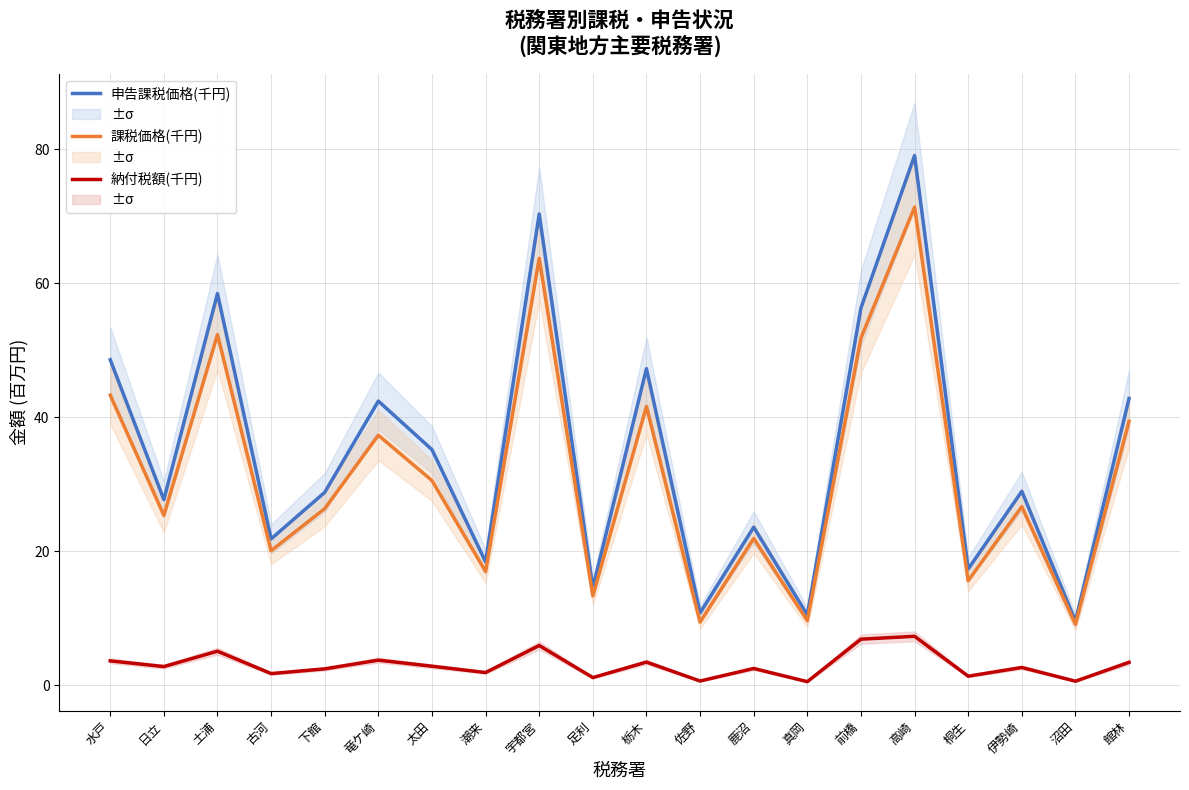

At how many categories does at least one series exceed 71?

1